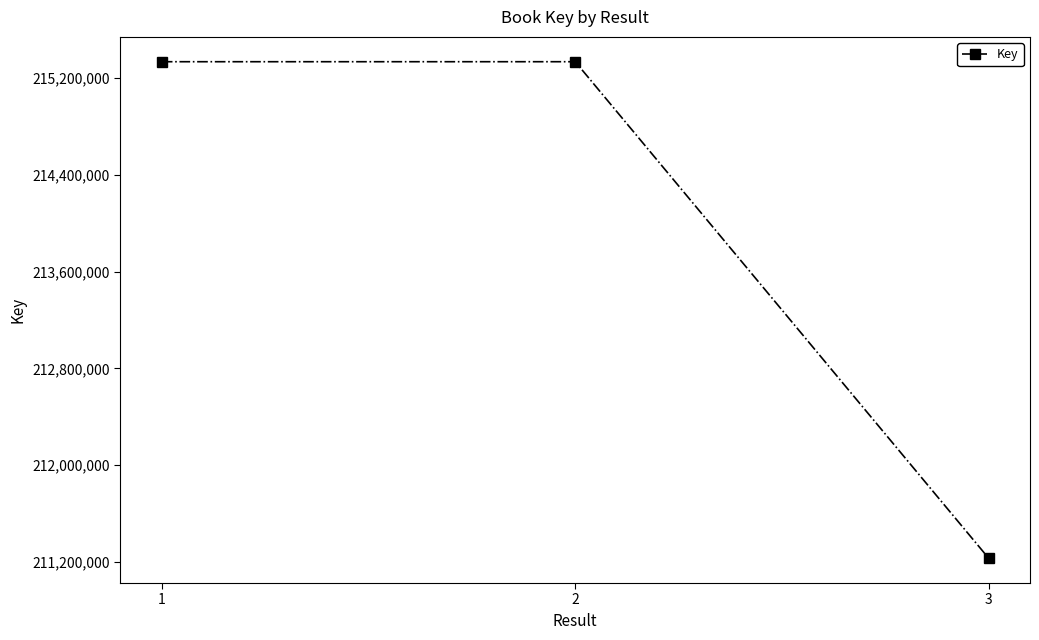

Is it true that the value at 3 is 211230901?

True